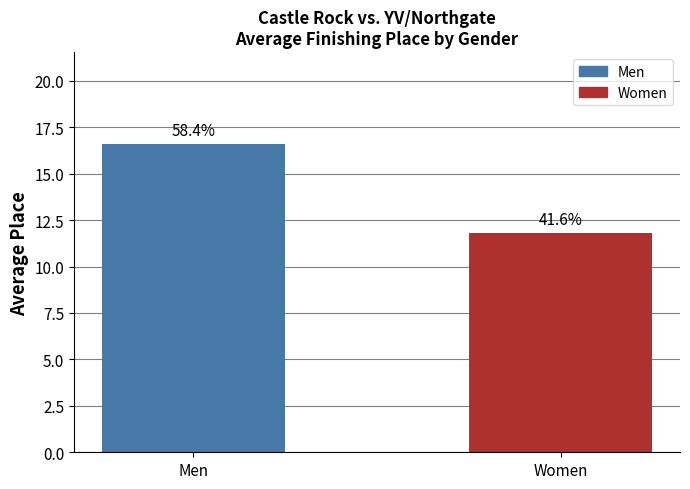

What is the sum of the values at Men and Women?

28.4